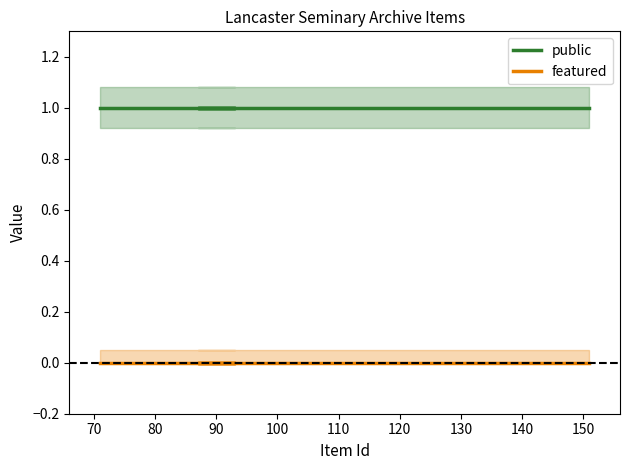

True or false: featured and public cross at least once.

False